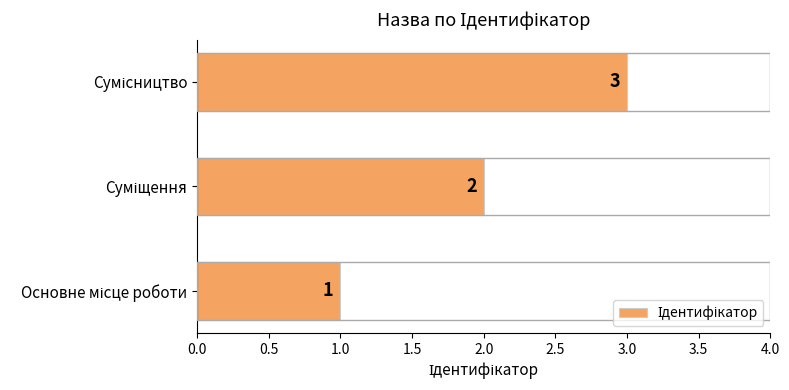

How many values are between 1 and 3?

3